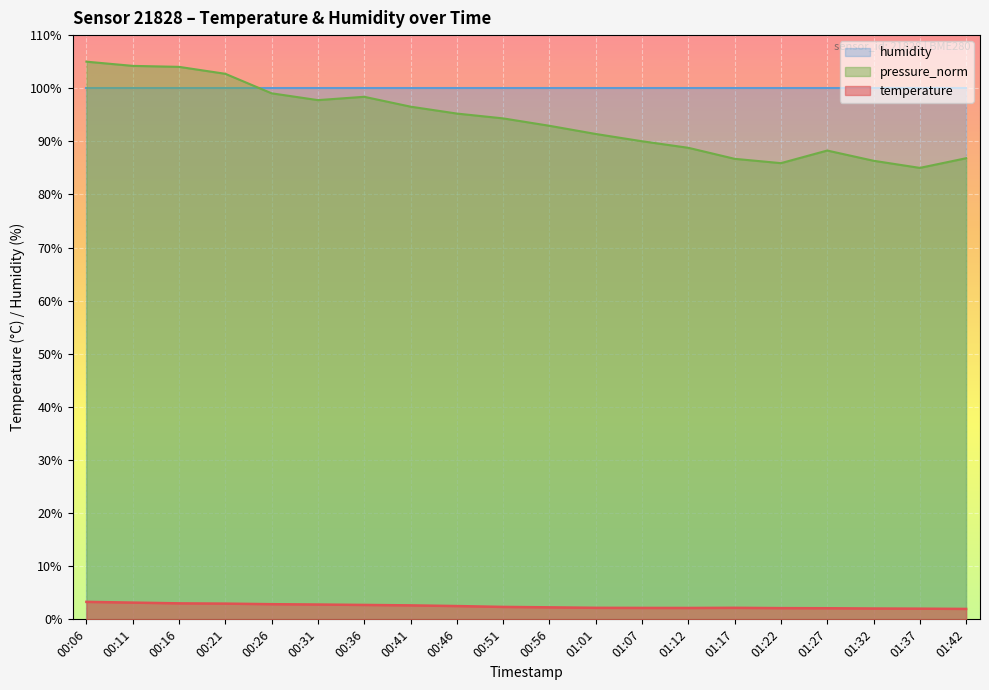

At which category does pressure_norm reach its first local peak?

00:36